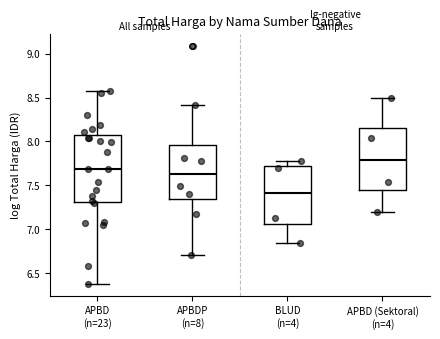

Reading left to right, read every box against the y-axis: the position of its median line, the range the box covers, and the ends of its whiskers. The values are not printed on the chart, so give them approximately, as read against the axis.

APBD (n=23): median 7.70, box 7.30 to 8.05, whiskers 6.40 to 8.60
APBDP (n=8): median 7.65, box 7.35 to 7.95, whiskers 6.70 to 8.40
BLUD (n=4): median 7.40, box 7.05 to 7.70, whiskers 6.85 to 7.80
APBD (Sektoral) (n=4): median 7.80, box 7.45 to 8.15, whiskers 7.20 to 8.50